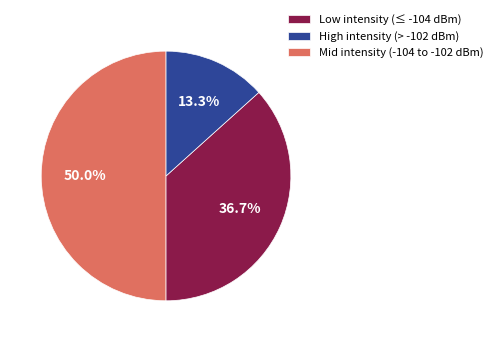

Which slice is the smallest?

Mid intensity (-104 to -102 dBm)